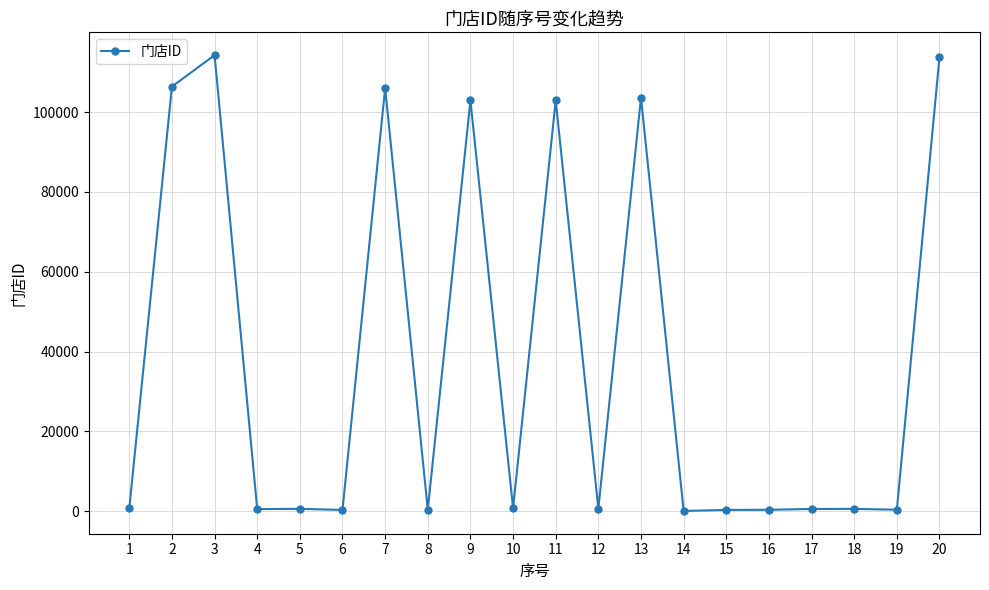

Count the number of categories in the chart.

20